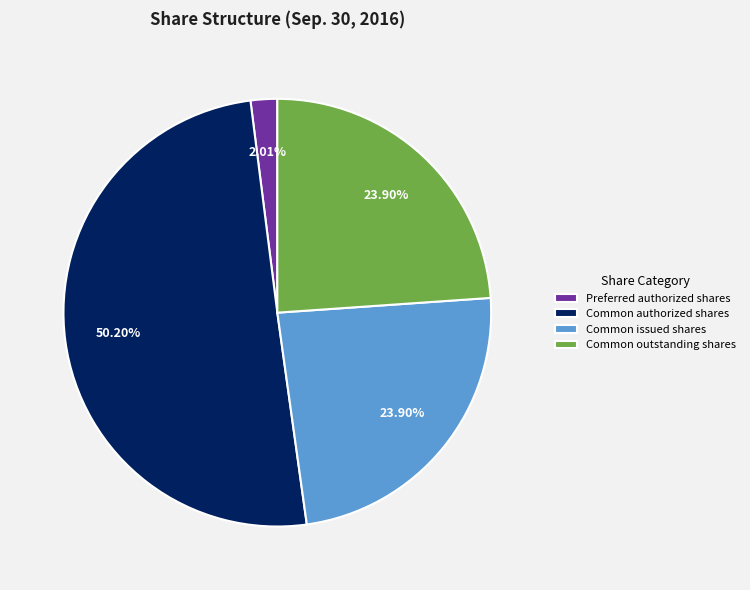

What is the majority slice?

Common authorized shares